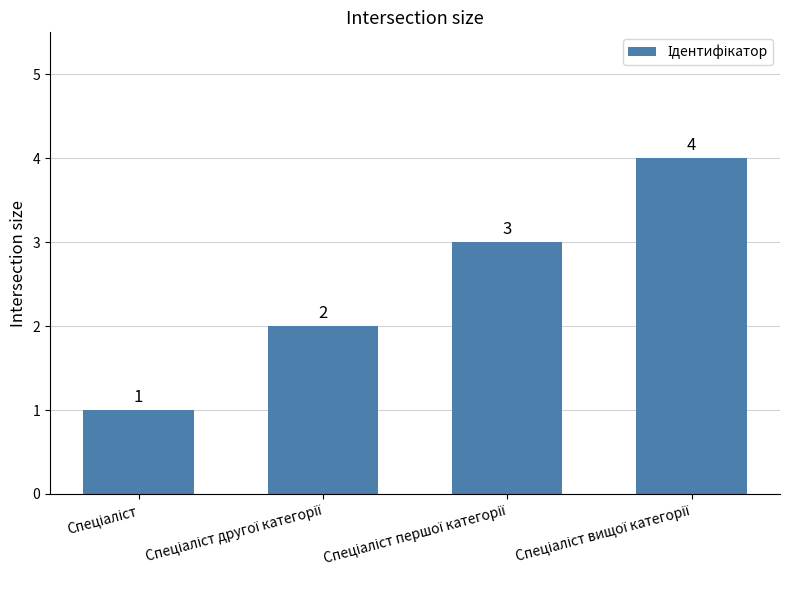

What is the value of the 1st bar from the left?

1